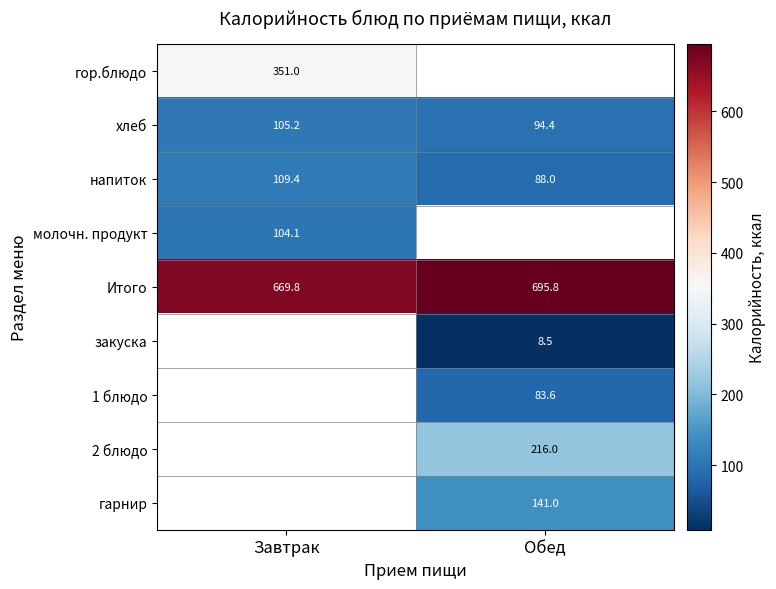

The value of гарнир at Обед is 91.4. True or false?

False